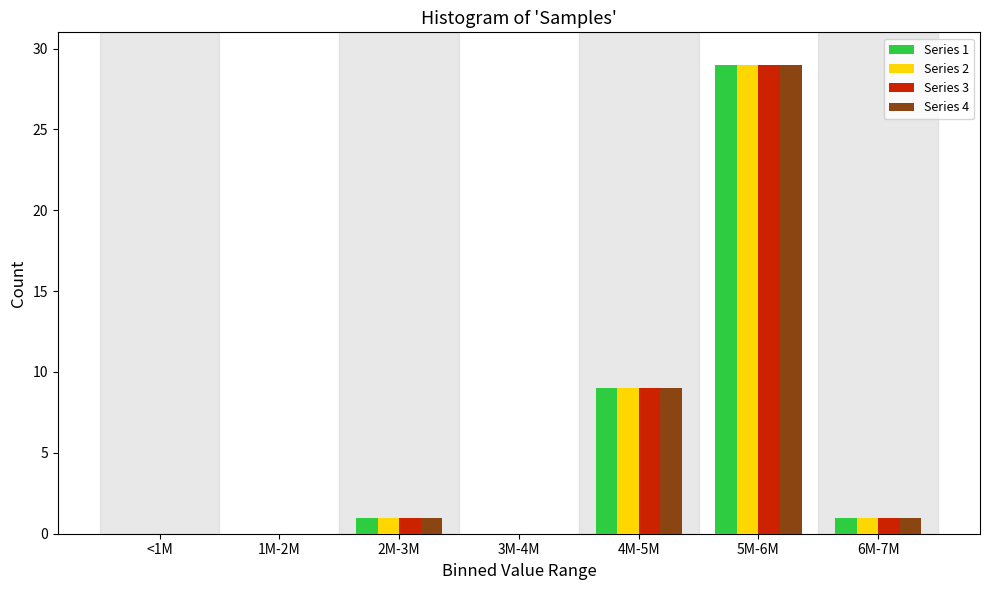

Reading left to right, what are all the values shown in this chart?

Series 1: <1M=0	1M-2M=0	2M-3M=1	3M-4M=0	4M-5M=9	5M-6M=29	6M-7M=1
Series 2: <1M=0	1M-2M=0	2M-3M=1	3M-4M=0	4M-5M=9	5M-6M=29	6M-7M=1
Series 3: <1M=0	1M-2M=0	2M-3M=1	3M-4M=0	4M-5M=9	5M-6M=29	6M-7M=1
Series 4: <1M=0	1M-2M=0	2M-3M=1	3M-4M=0	4M-5M=9	5M-6M=29	6M-7M=1